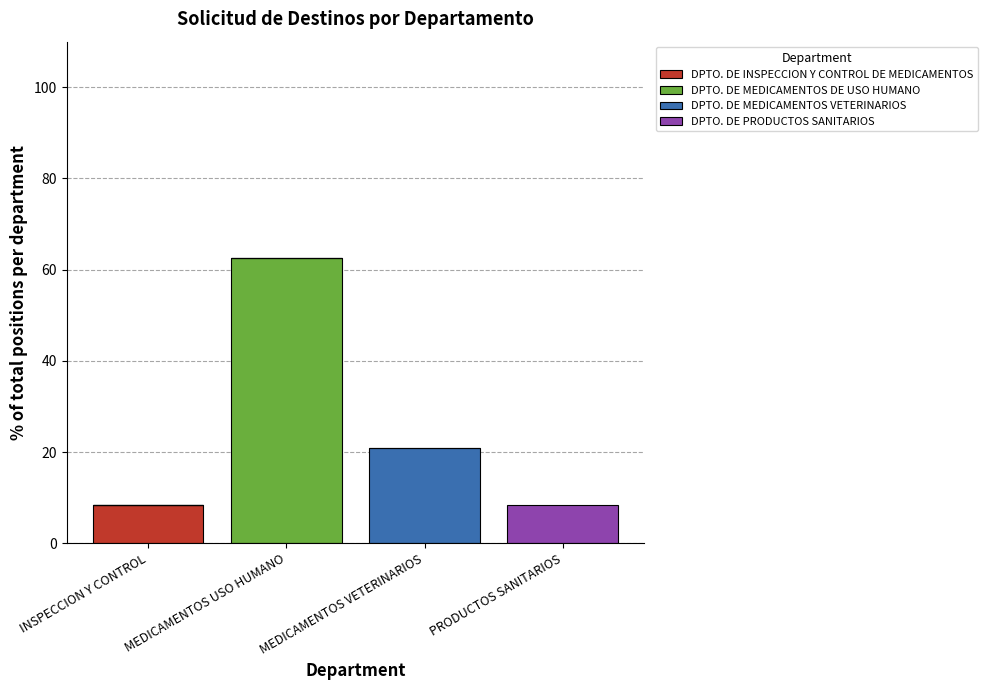

How many series are shown in this chart?

4